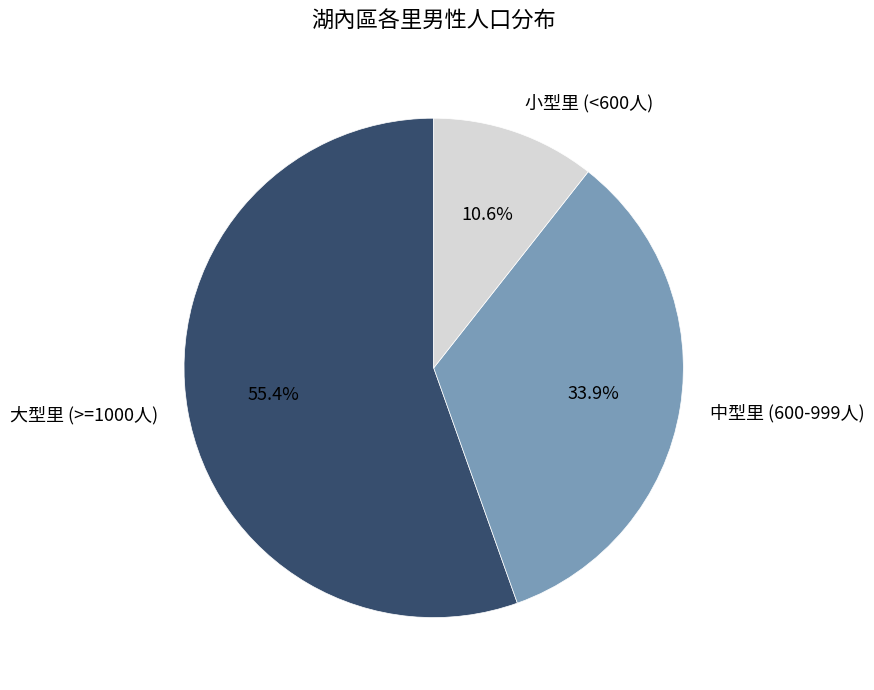

What is the total percentage of 大型里 (>=1000人) and 中型里 (600-999人)?

89.4%